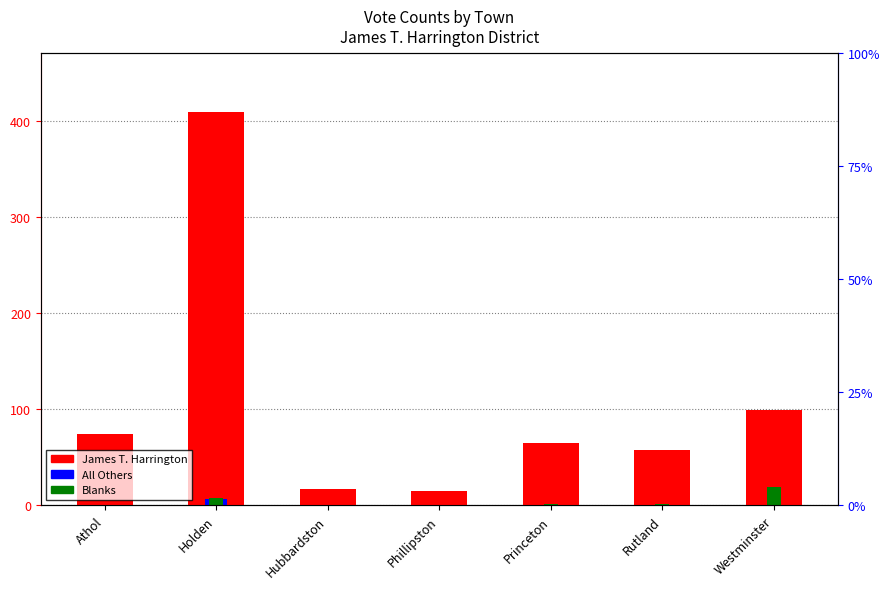

What is the label of the 4th bar from the left?

Phillipston